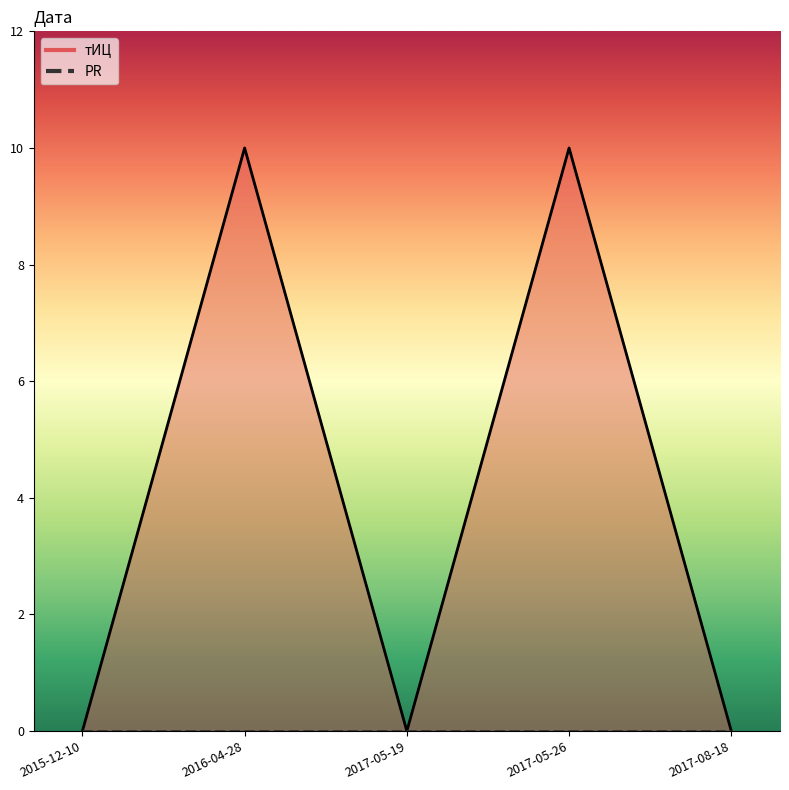

Reading right to left, transcribe all the data shown in this chart.

2017-08-18=0	2017-05-26=10	2017-05-19=0	2016-04-28=10	2015-12-10=0